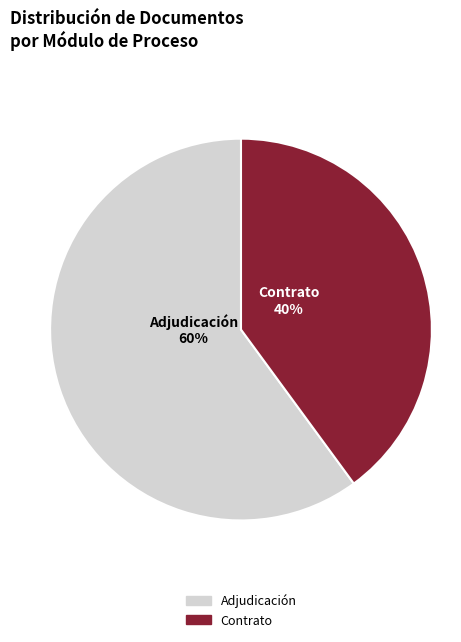

To the nearest percent, what is the average slice percentage?

50%